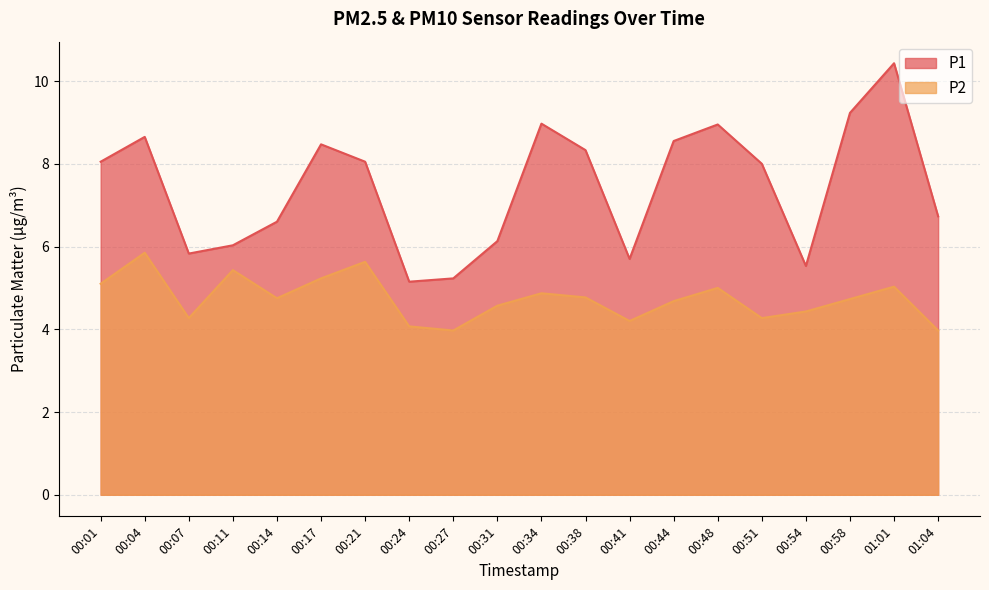

Between 01:04 and 00:24, which is larger?

01:04